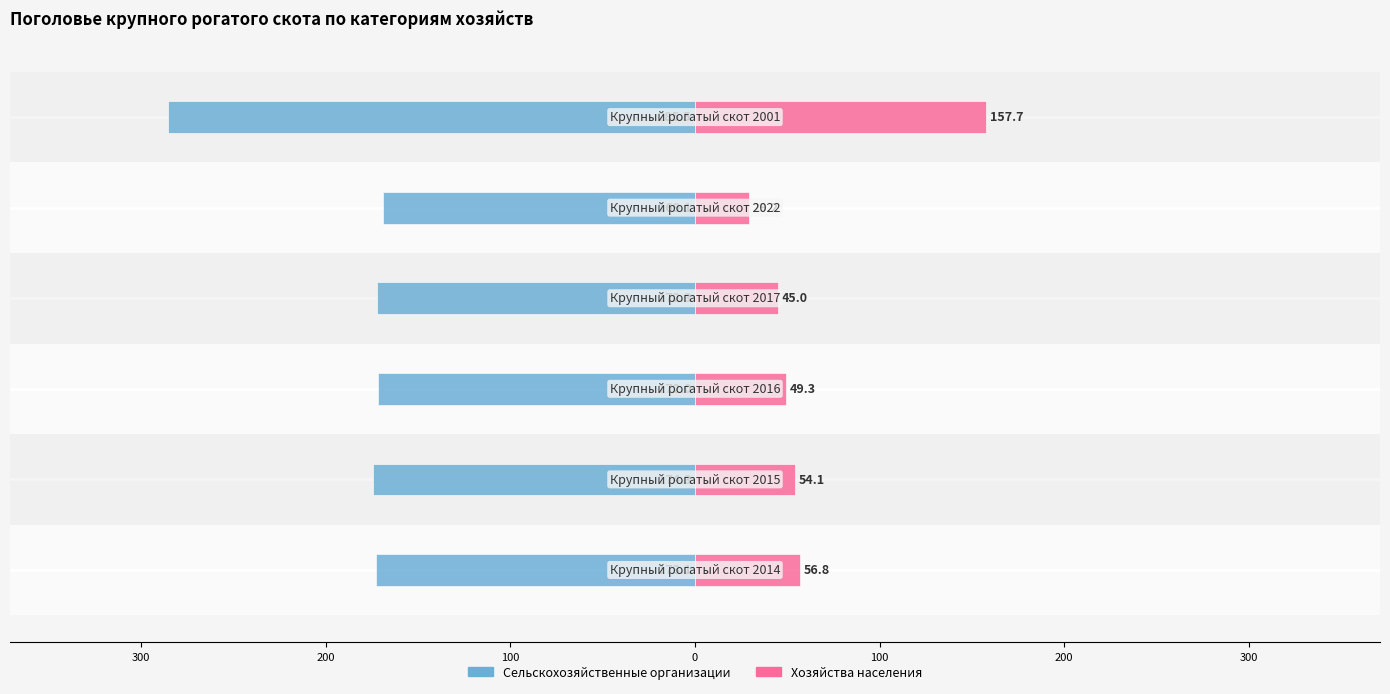

How many categories are shown in the chart?

6